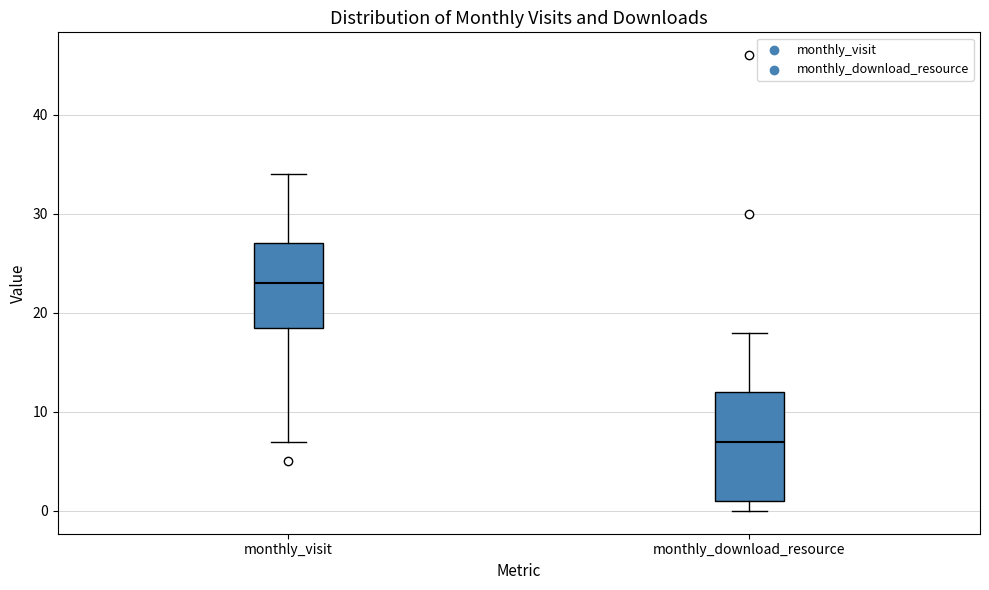

Which box's median line is the highest?

monthly_visit